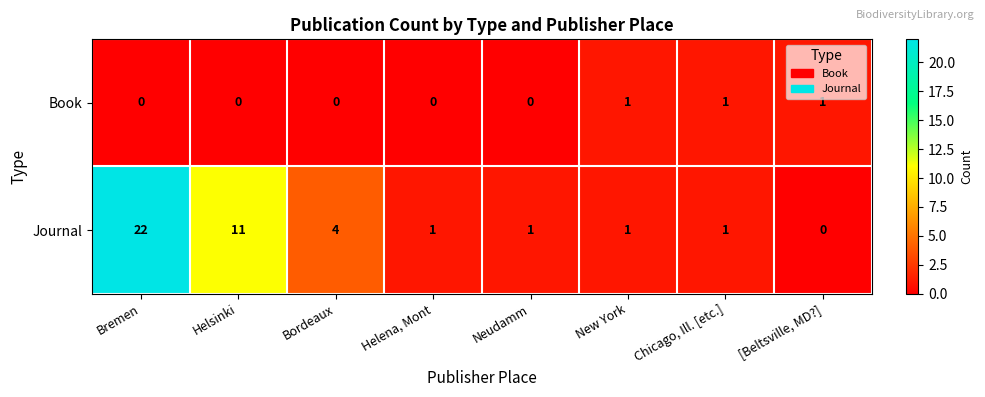

How many data points does each series have?

8